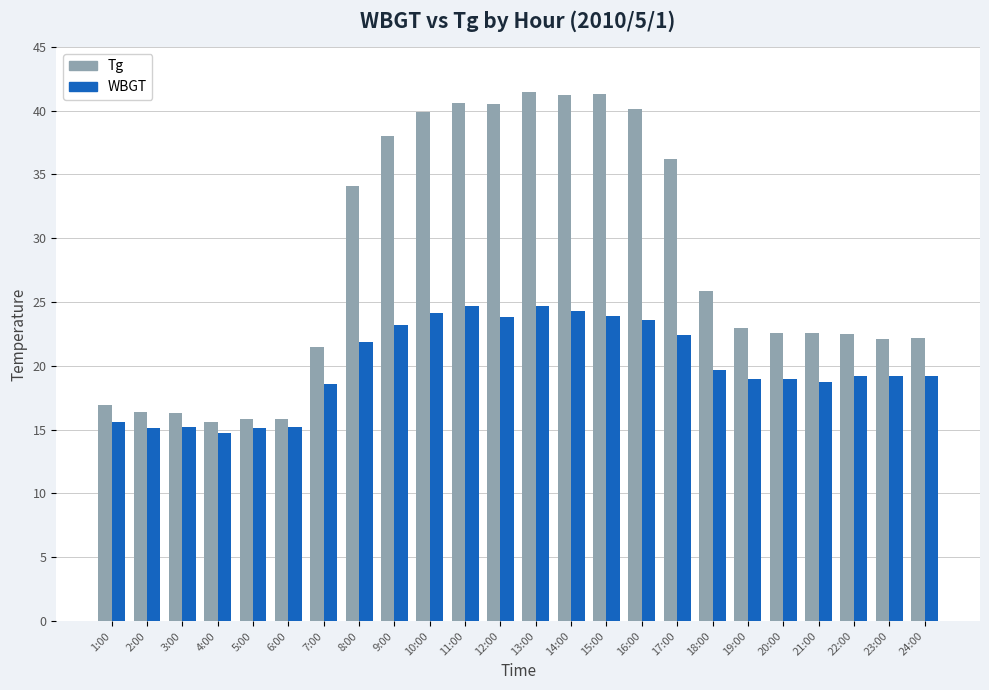

What is the spread (max minus min) of values at 17:00?

13.8